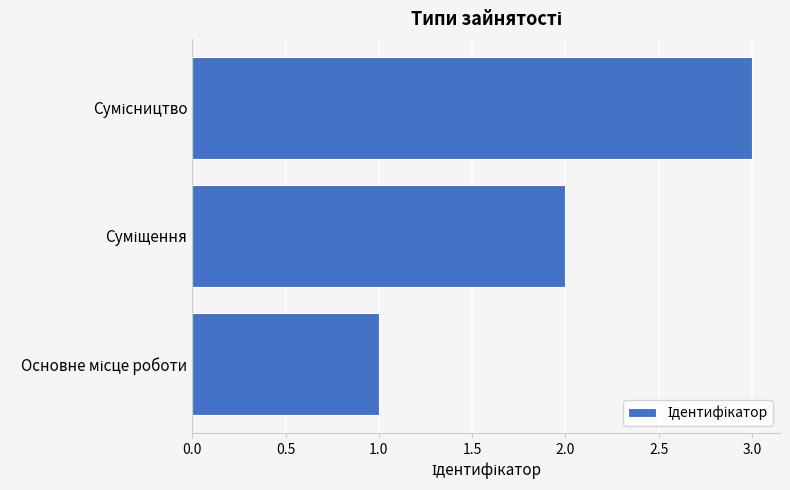

What is the sum of all values?

6